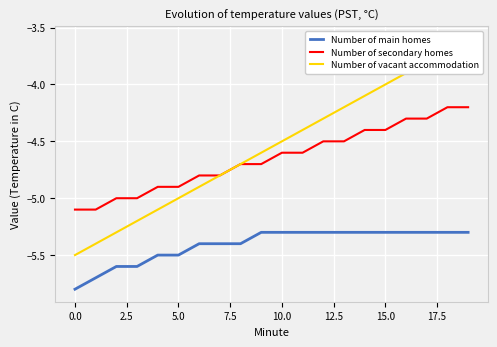

True or false: Number of secondary homes has a value of -4.3 at 16.

True